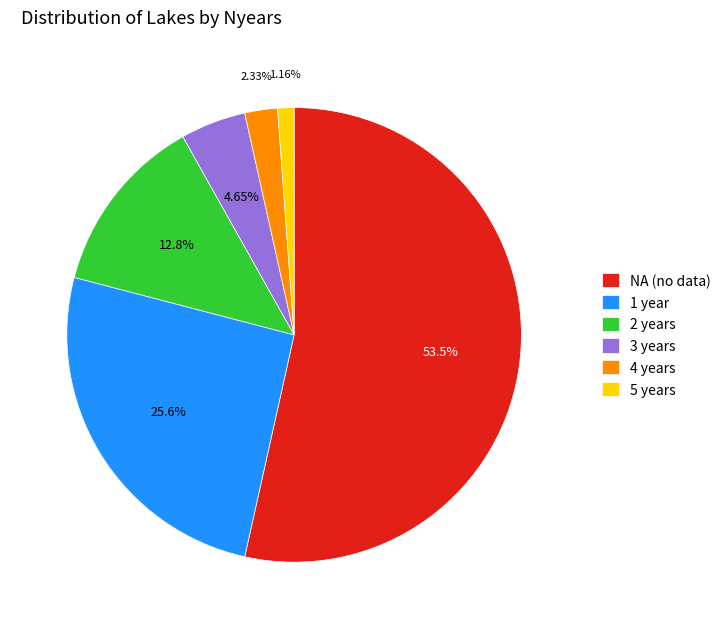

What is the smallest slice in the pie chart?

5